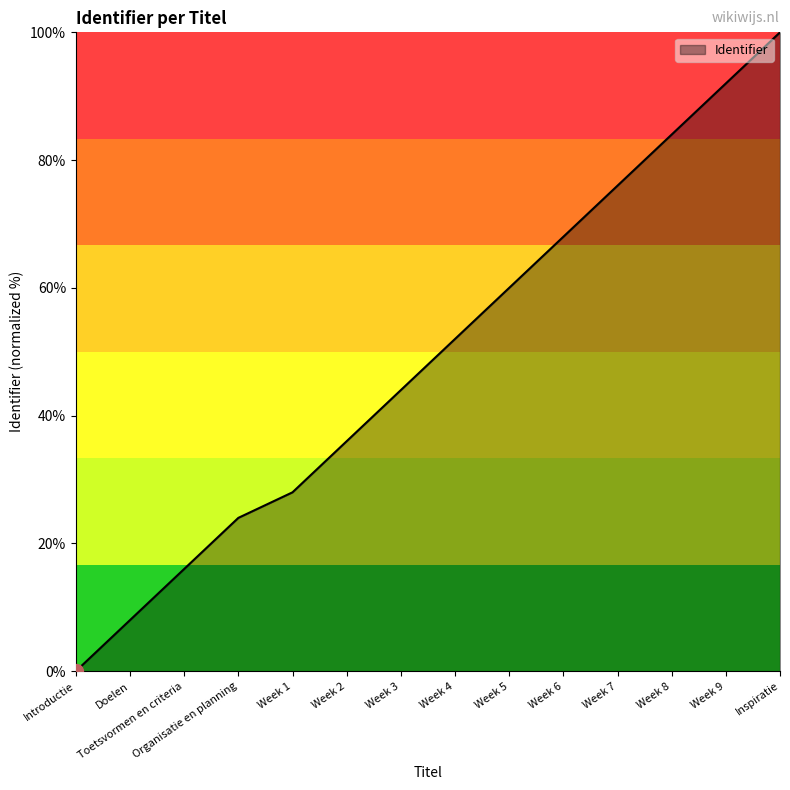

Rank the categories by value from lowest to highest.

Introductie, Doelen, Toetsvormen en criteria, Organisatie en planning, Week 1, Week 2, Week 3, Week 4, Week 5, Week 6, Week 7, Week 8, Week 9, Inspiratie